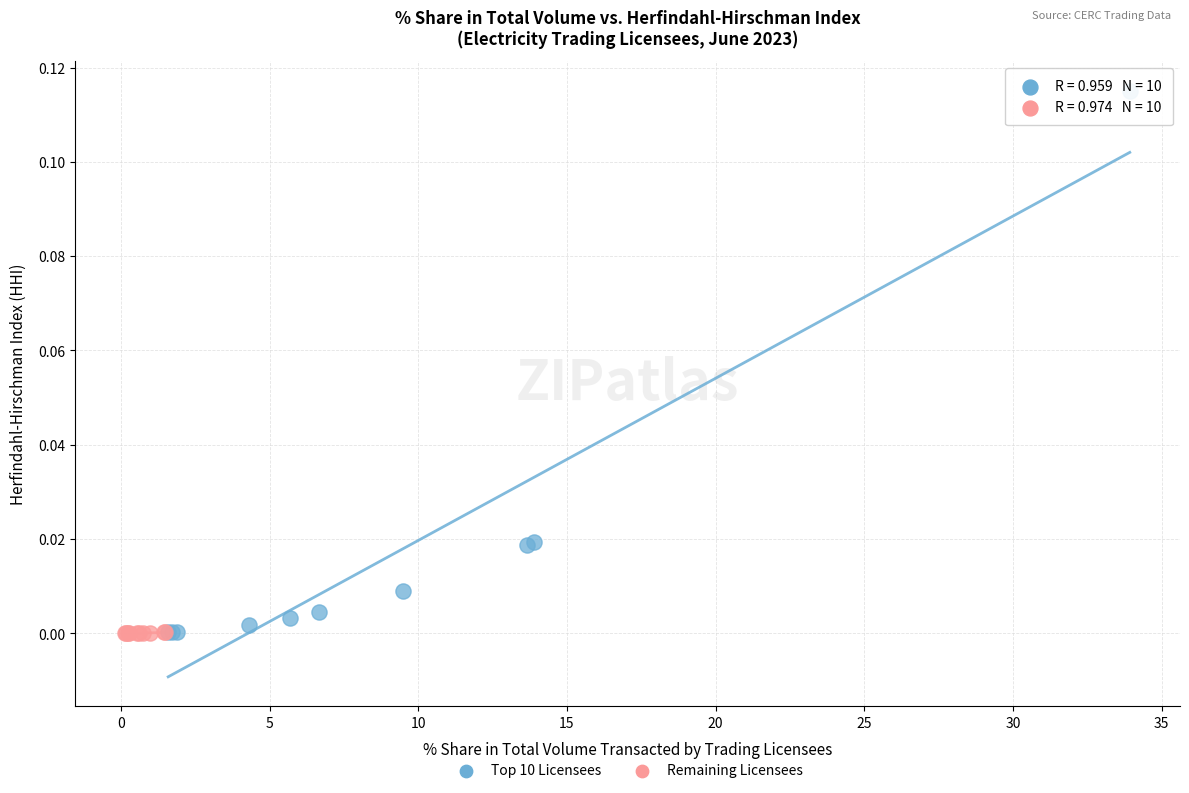

Which series has the widest spread of Y values?

Top 10 Licensees